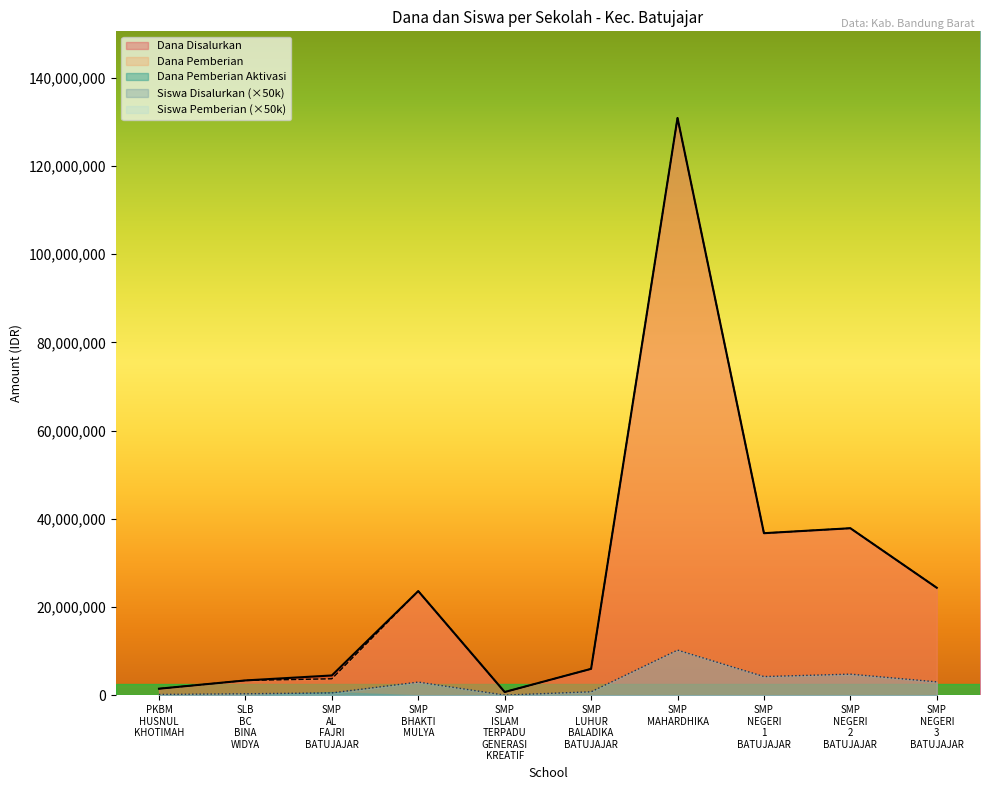

Which label corresponds to the largest value in the chart?

SMP
MAHARDHIKA